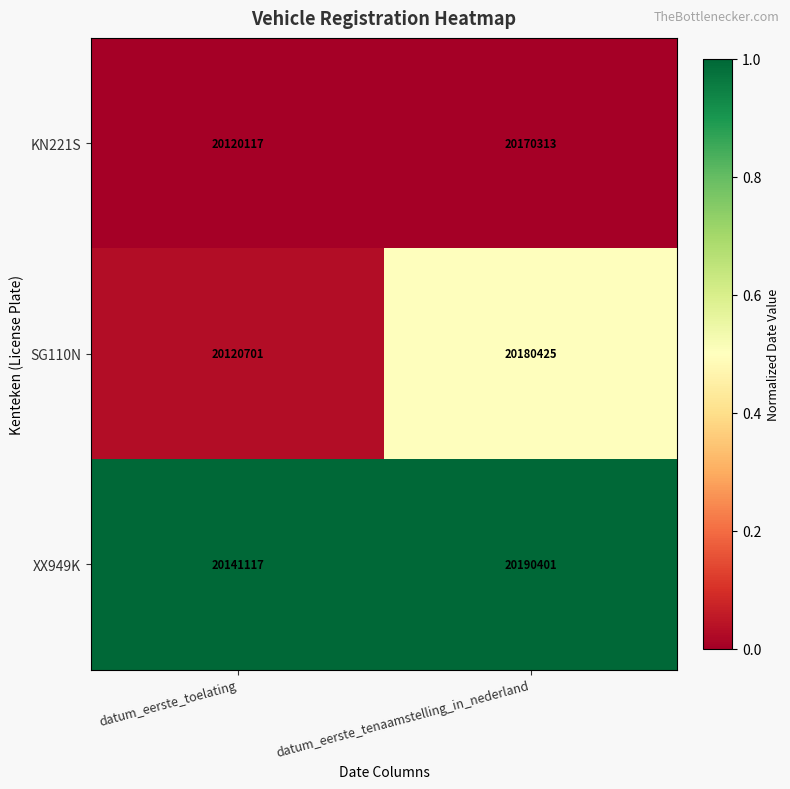

Which series has the widest spread of values?

SG110N